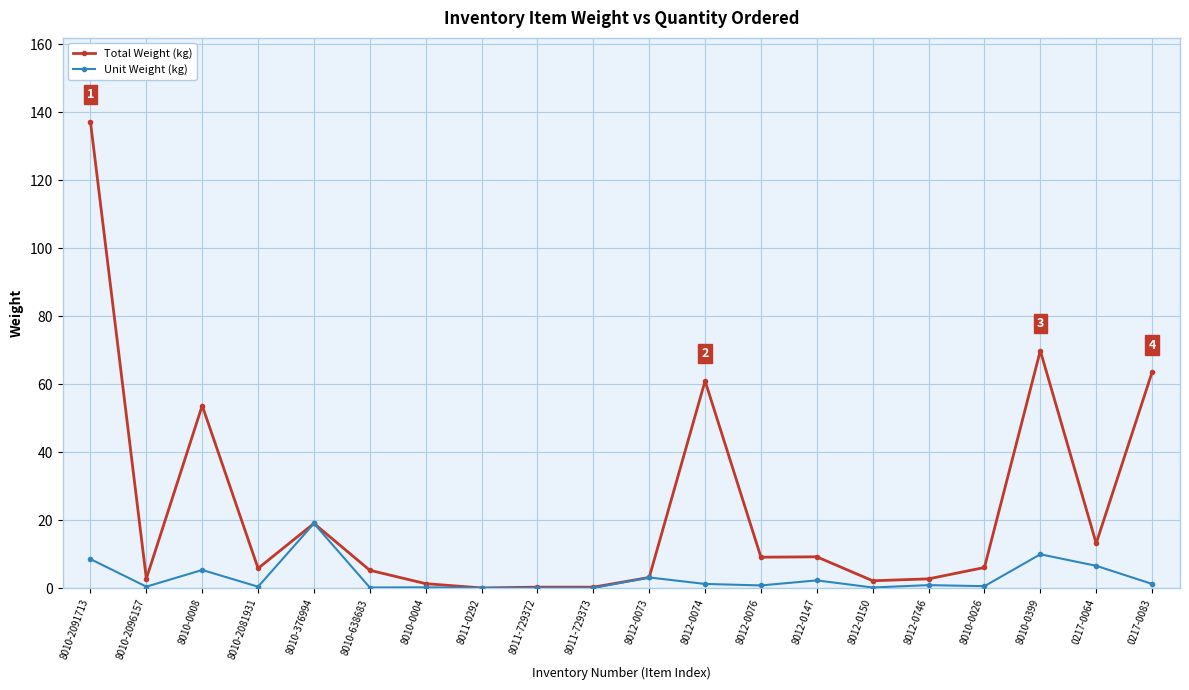

The Total Weight (kg) series shows 6.1 at 8010-0026. True or false?

True